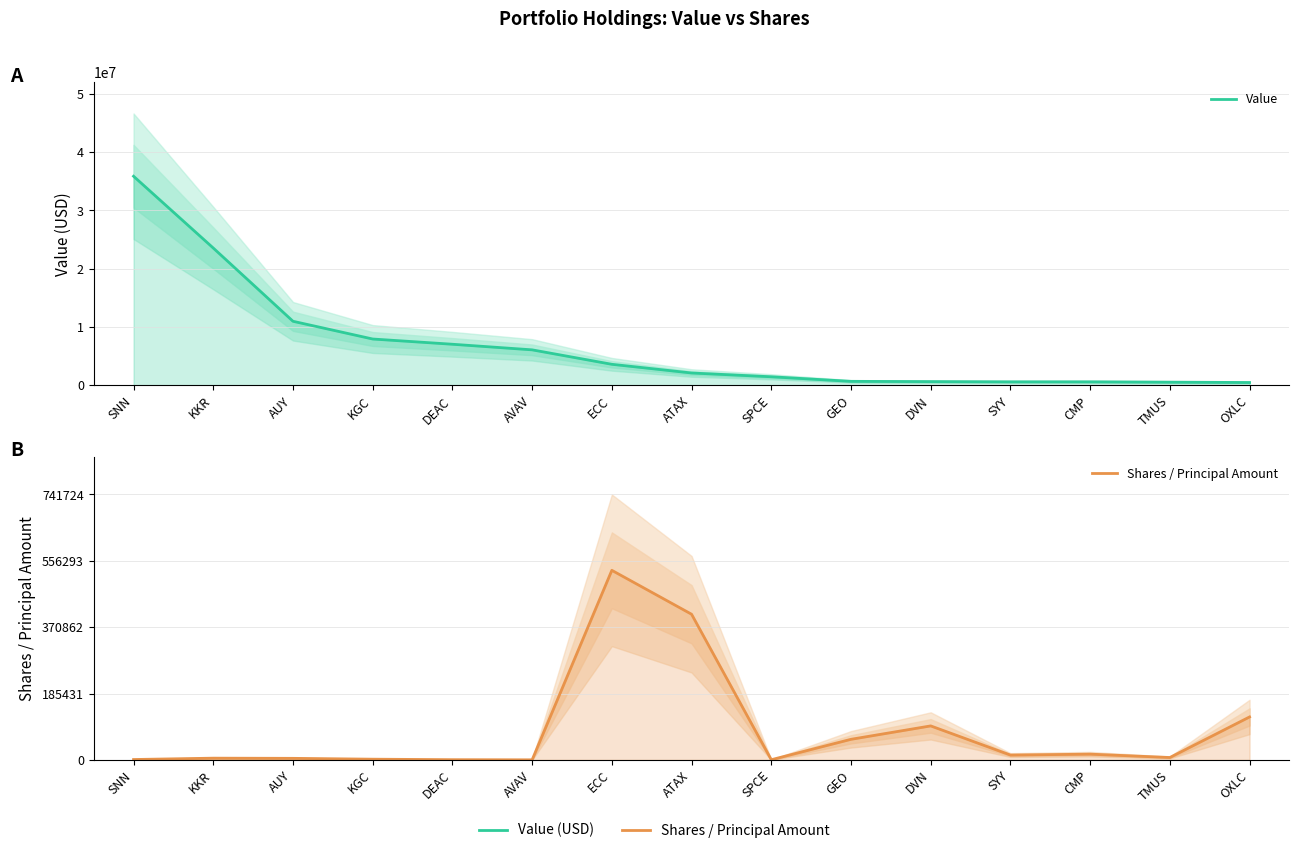

At KKR, list the series in order from smallest to largest.

Shares / Principal Amount, Value